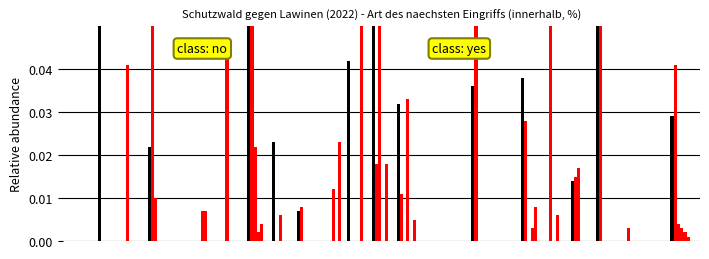

How many bars are there in total?

150